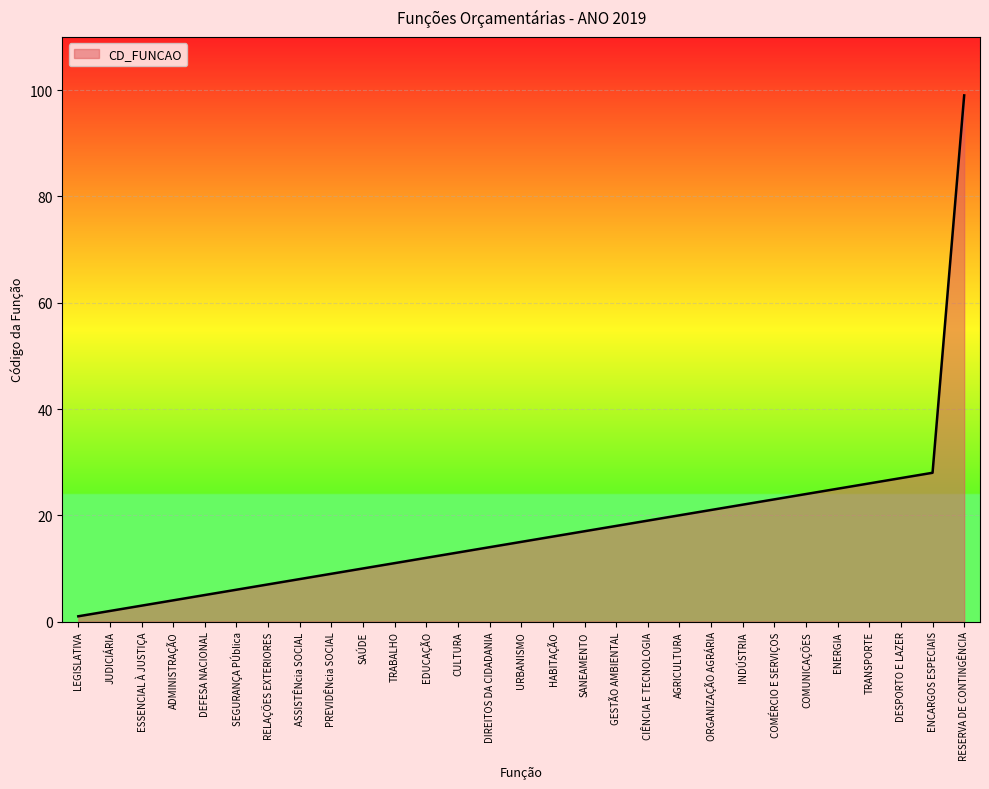

What is the change in value from DIREITOS DA CIDADANIA to ENERGIA?

+11